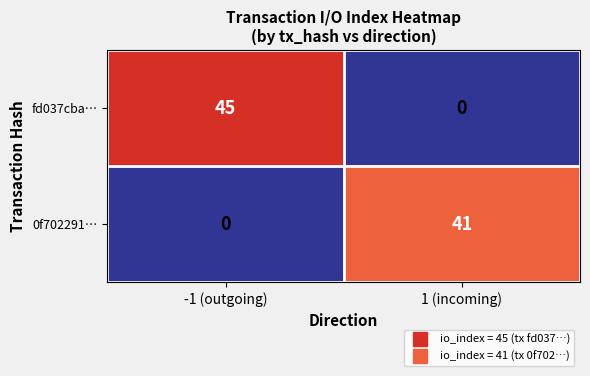

Rank the series at -1 (outgoing) from lowest to highest value.

0f702291…, fd037cba…